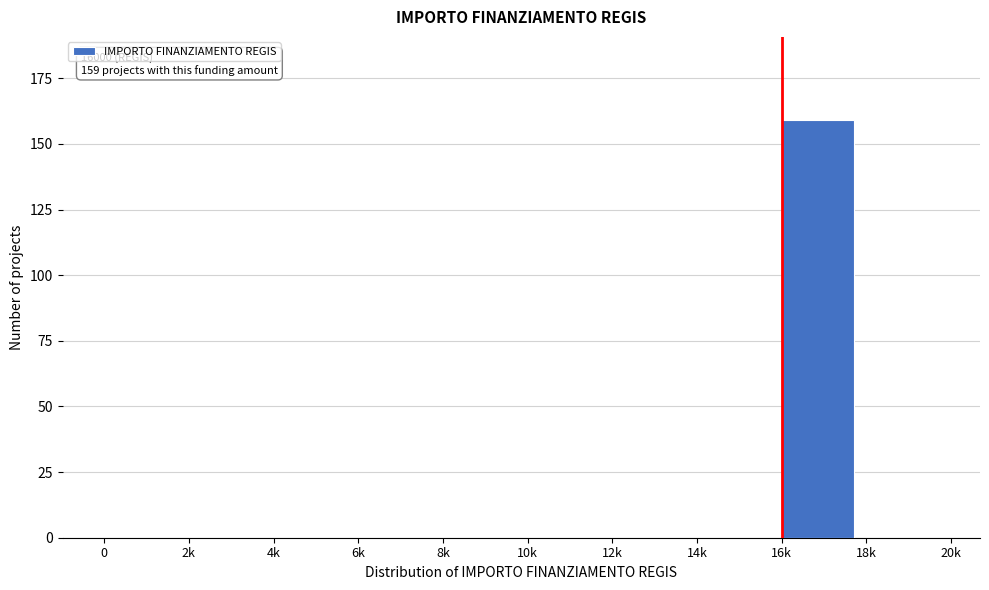

Which has a higher value, 12k or 16k?

16k